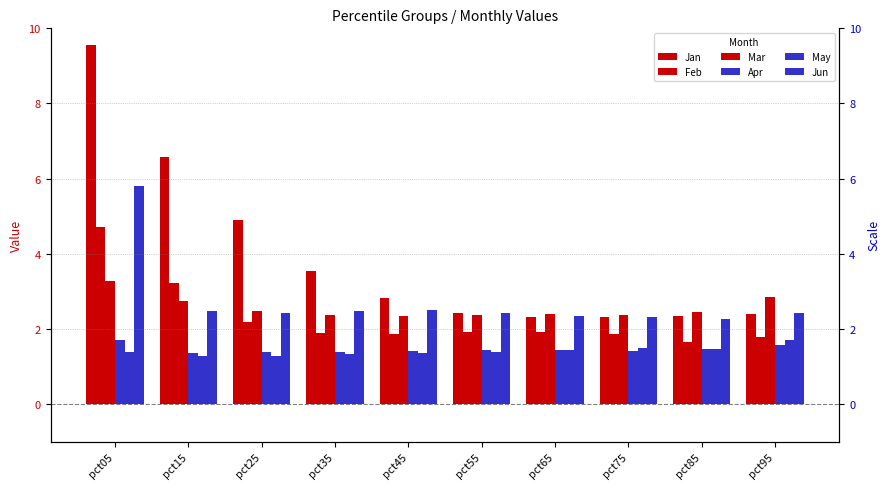

What is the lowest value of the Jan series?

2.3